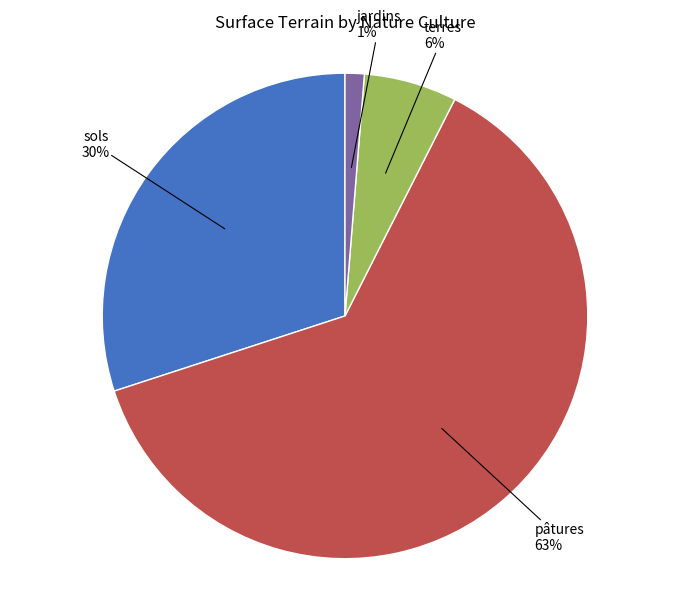

Does any single category account for the majority?

Yes